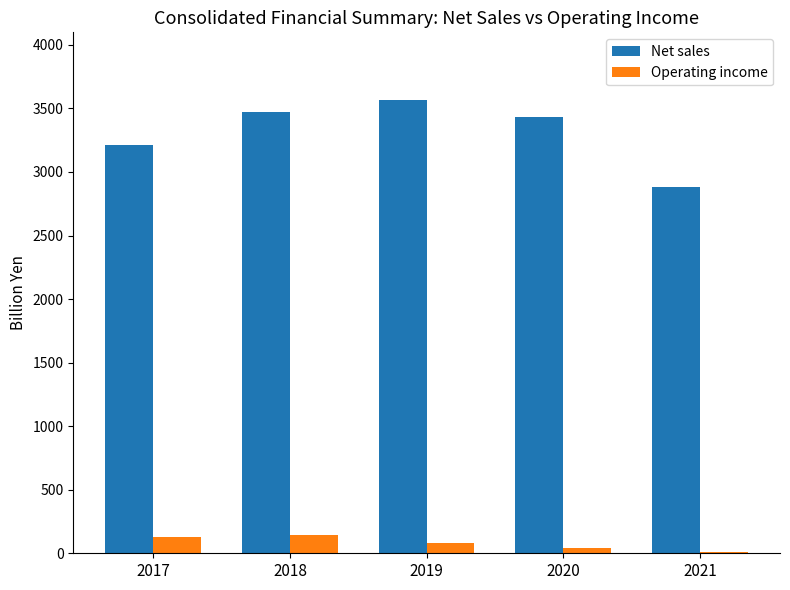

How many categories are shown in the chart?

5